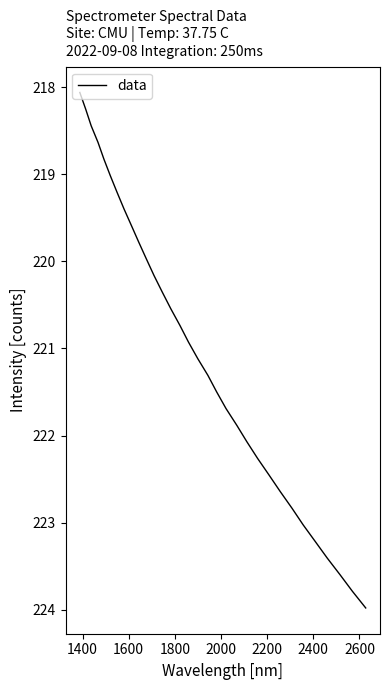

What is the maximum value shown in the chart?

224.0